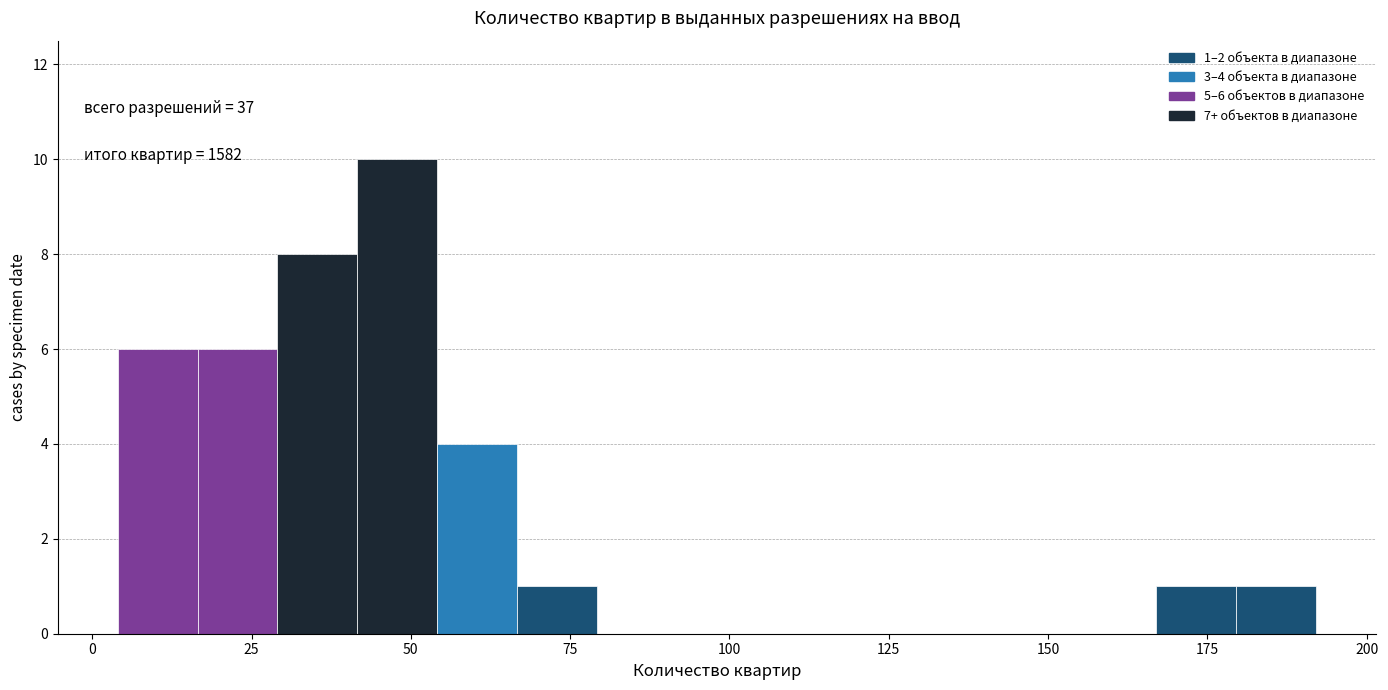

Read against the x-axis, roughly where is the centre of the tallest bar?

50